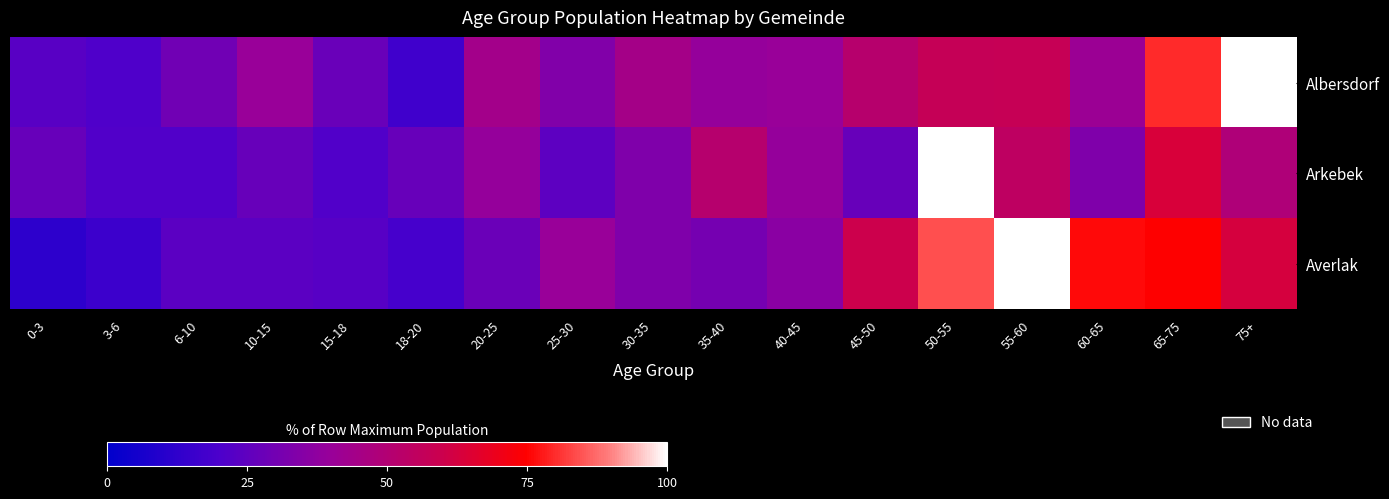

Which series has the largest total across all categories?

Albersdorf